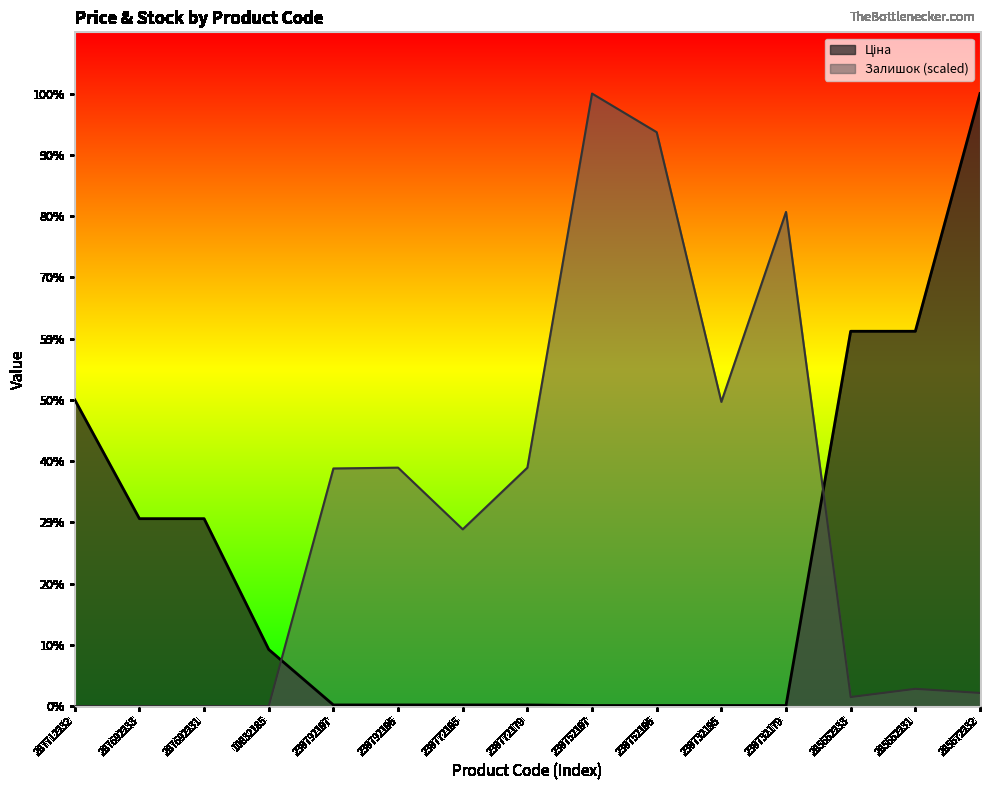

What is the total value across all series at 287712232?

30512.3